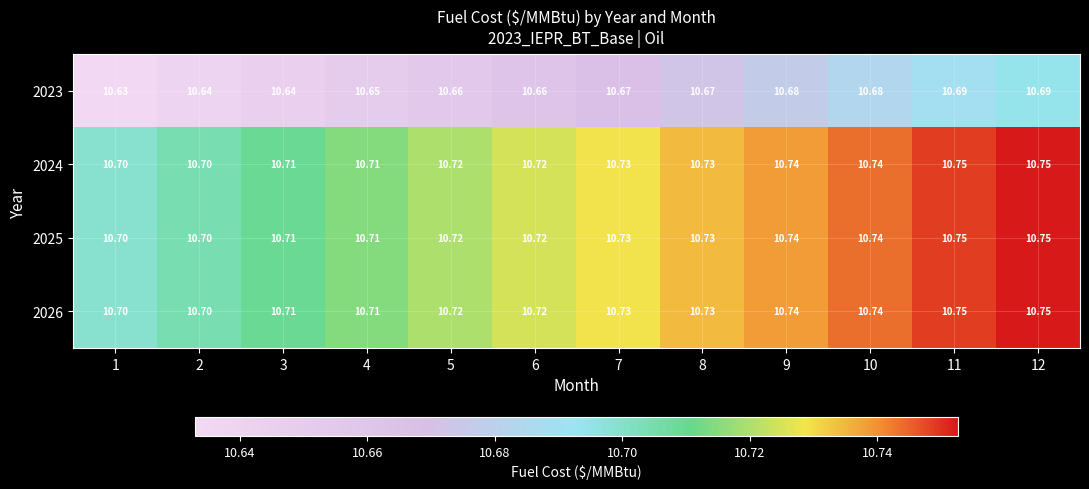

Is the value of 2024 at 6 greater than the value of 2026 at 7?

No